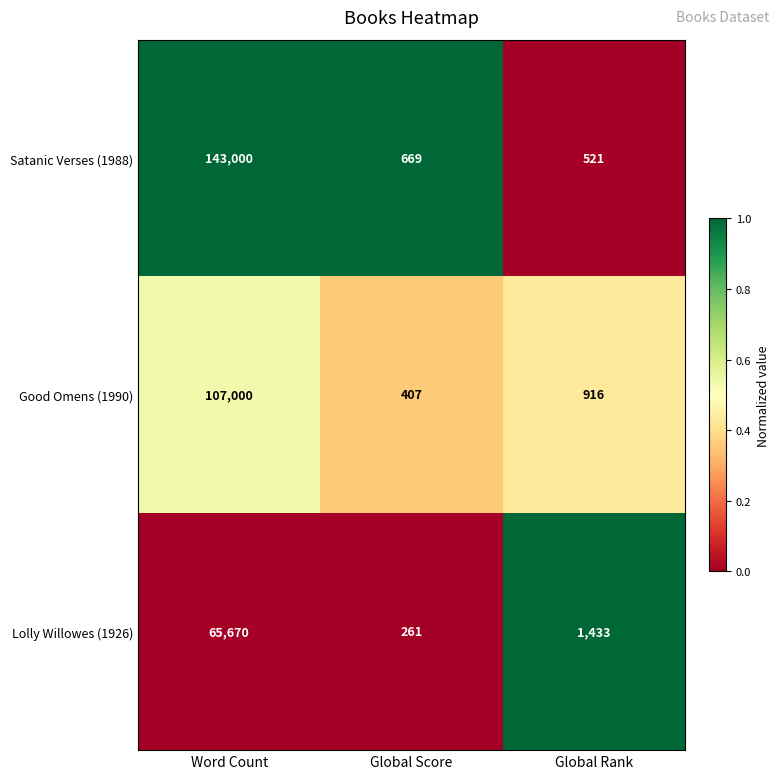

The Good Omens (1990) series shows 1451 at Global Rank. True or false?

False